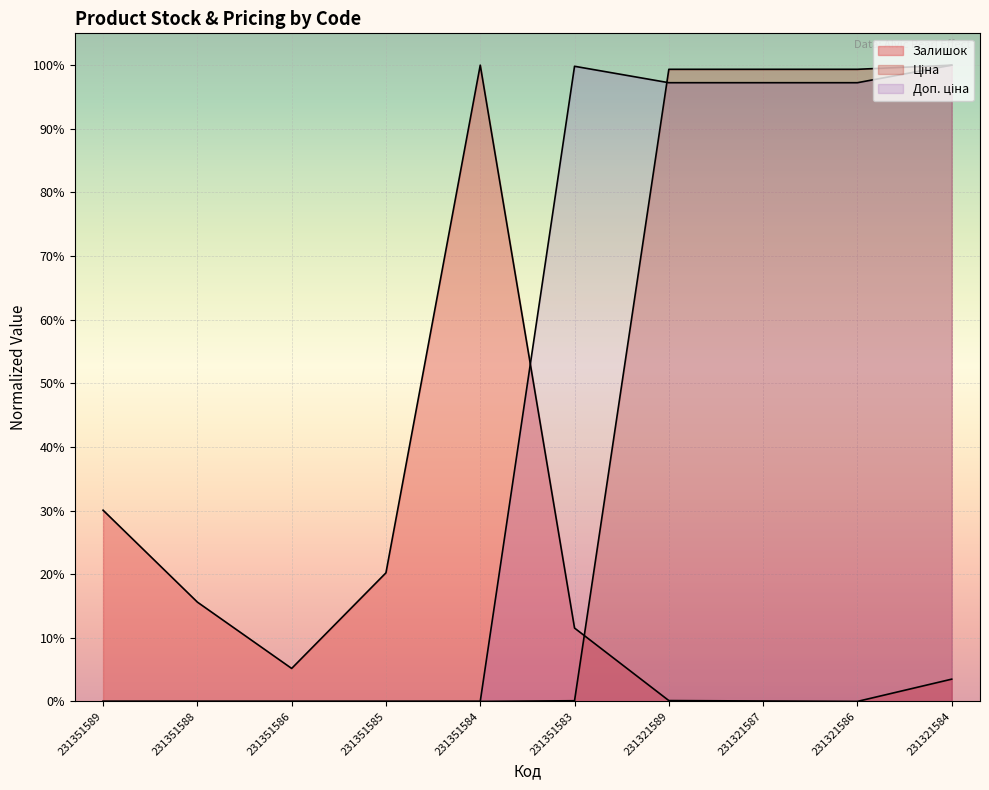

Reading right to left, what are all the values shown in this chart?

Залишок: 231321584=0.0	231321586=0.0	231321587=0.0	231321589=0.0	231351583=0.1	231351584=1.0	231351585=0.2	231351586=0.1	231351588=0.2	231351589=0.3
Ціна: 231321584=1.0	231321586=1.0	231321587=1.0	231321589=1.0	231351583=0.0	231351584=0.0	231351585=0.0	231351586=0.0	231351588=0.0	231351589=0.0
Доп. ціна: 231321584=1.0	231321586=1.0	231321587=1.0	231321589=1.0	231351583=1.0	231351584=0.0	231351585=0.0	231351586=0.0	231351588=0.0	231351589=0.0